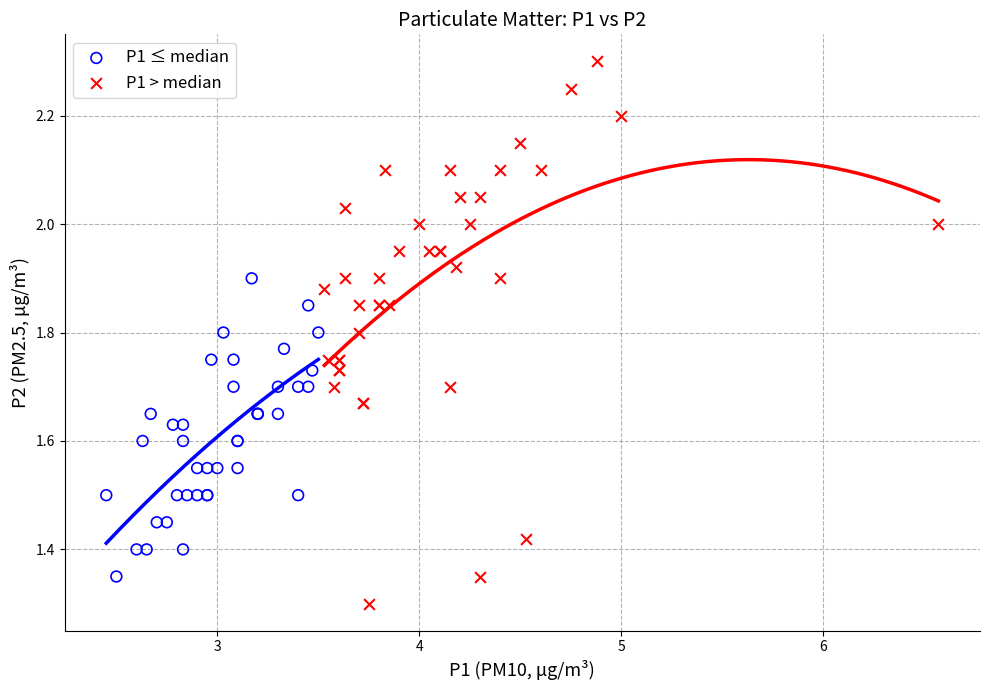

Which series contains the lowest Y value?

P1 > median